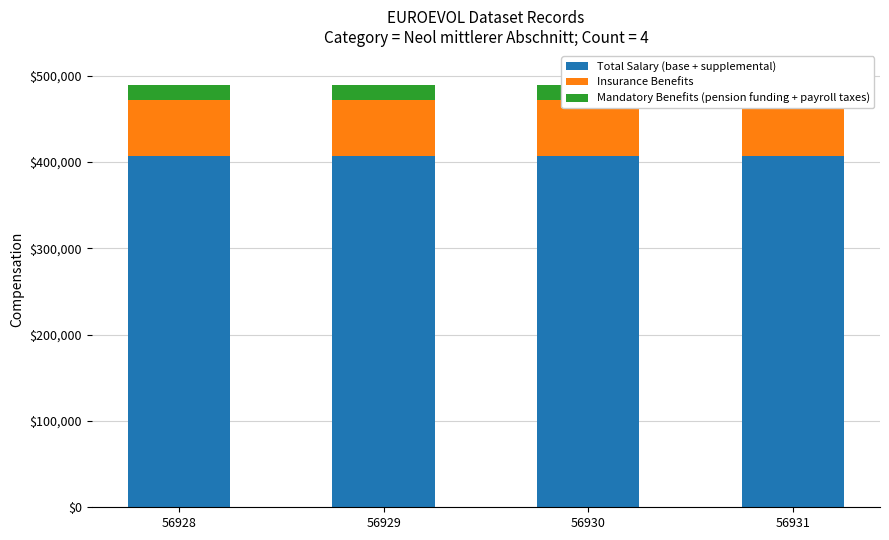

What is the minimum value for Mandatory Benefits (pension funding + payroll taxes)?

17428